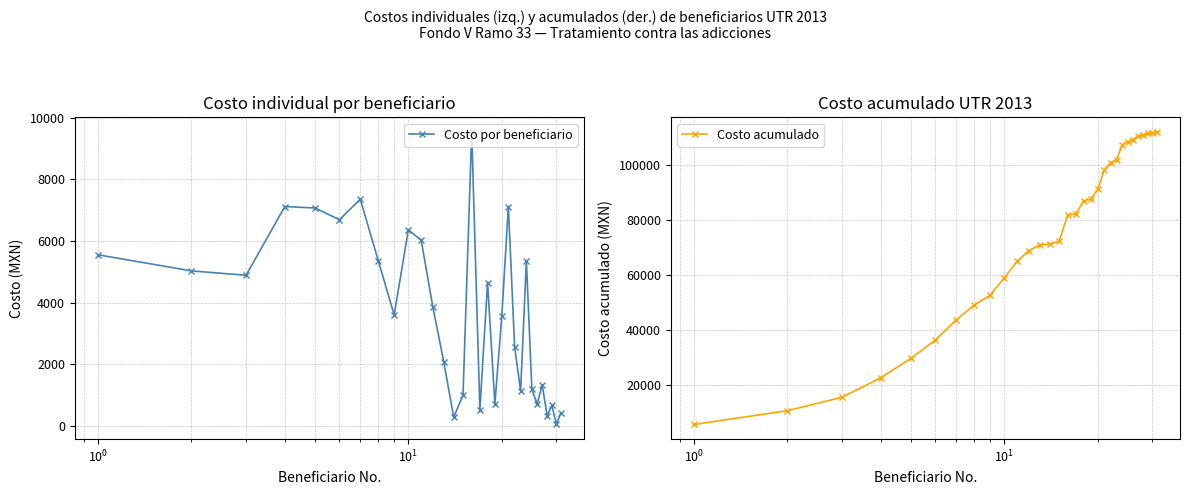

Does the chart display data point markers on the line(s)?

Yes